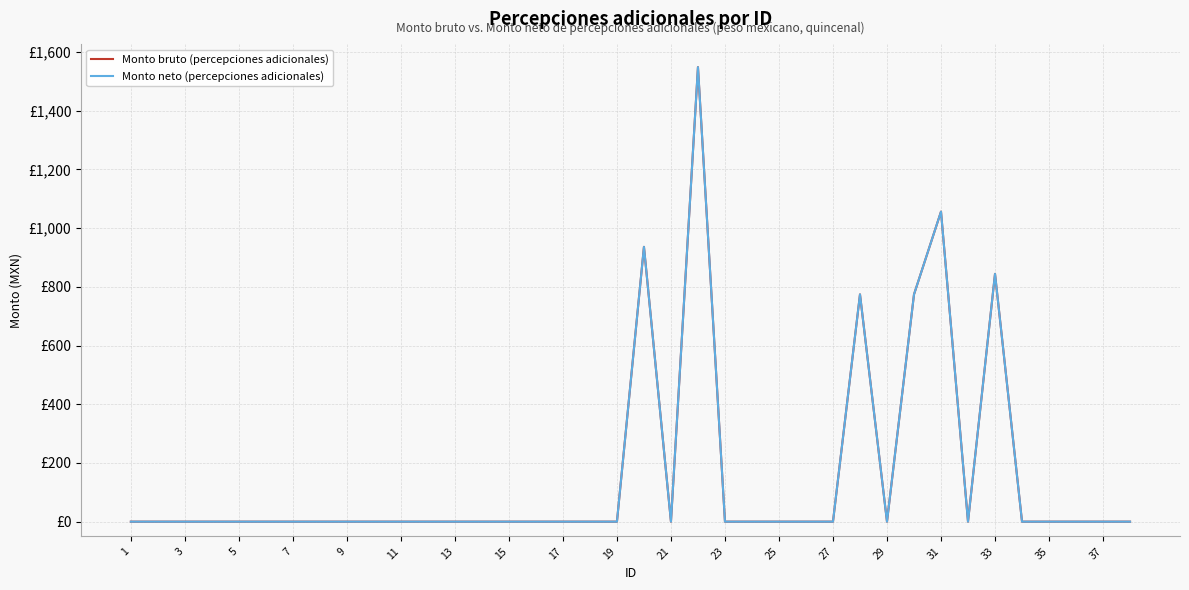

True or false: Monto bruto (percepciones adicionales) has more than 1 interior local peaks.

True